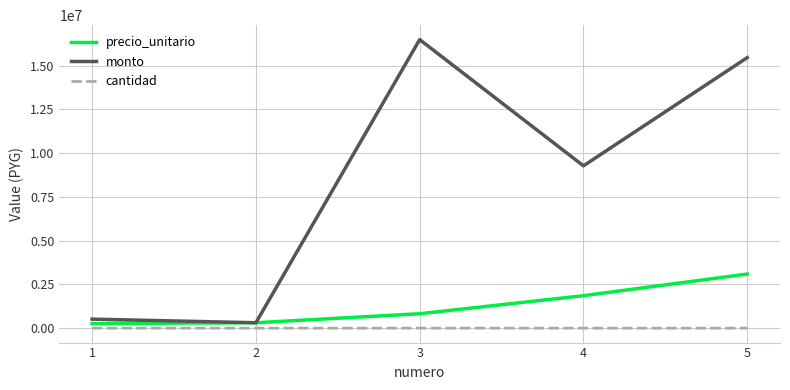

True or false: monto and cantidad cross at least once.

False